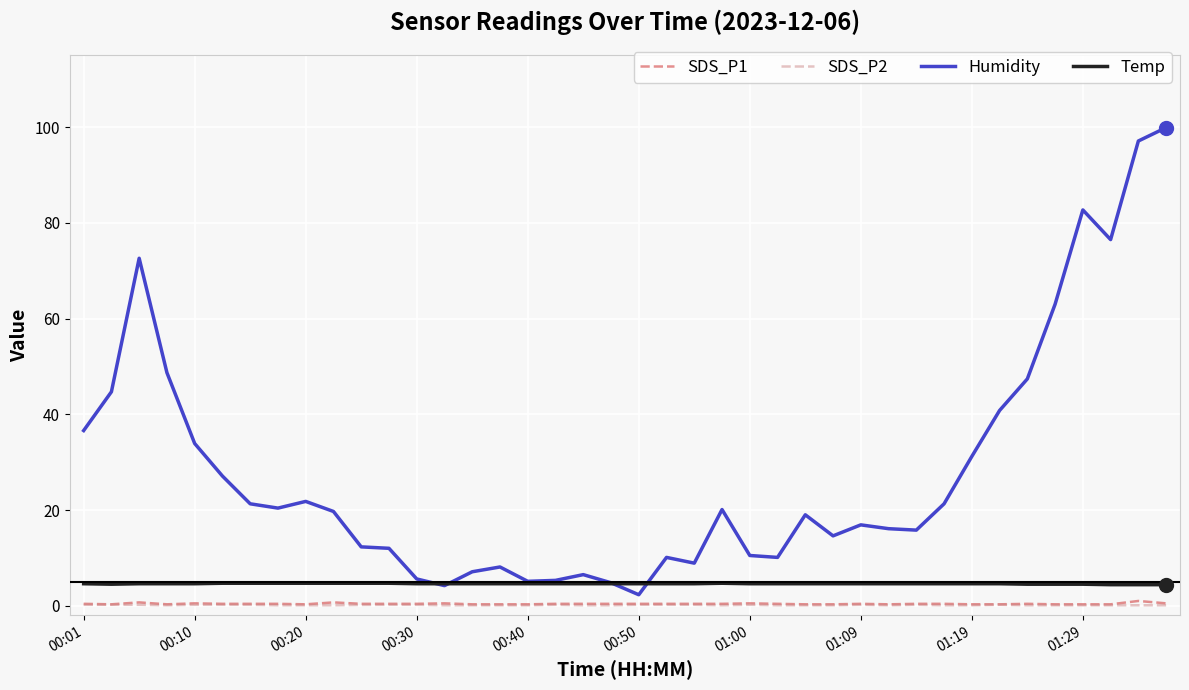

What is the average value of the Humidity series?

28.1